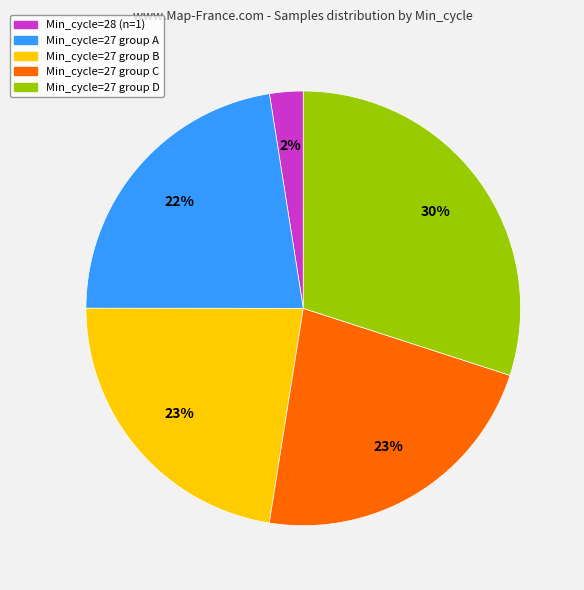

Does any single category account for the majority?

No